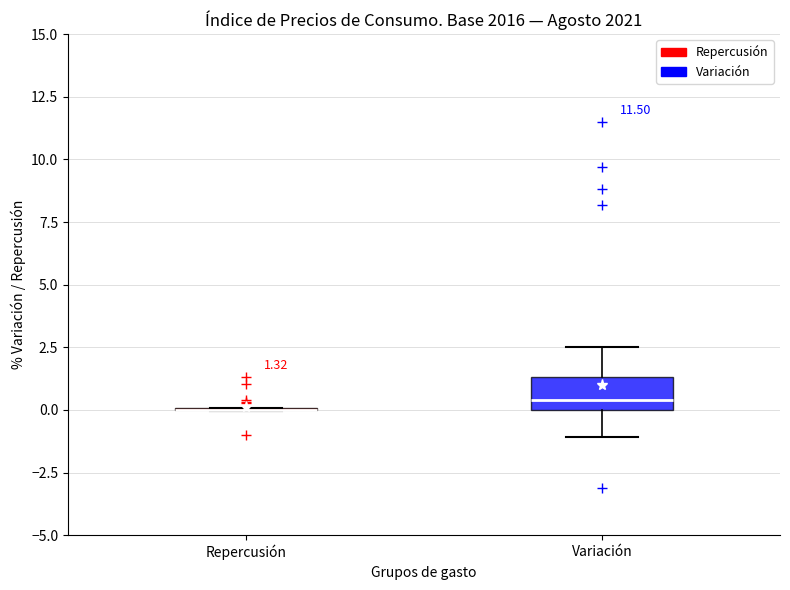

Which box is the tallest, from its lower edge to its upper edge?

Variación